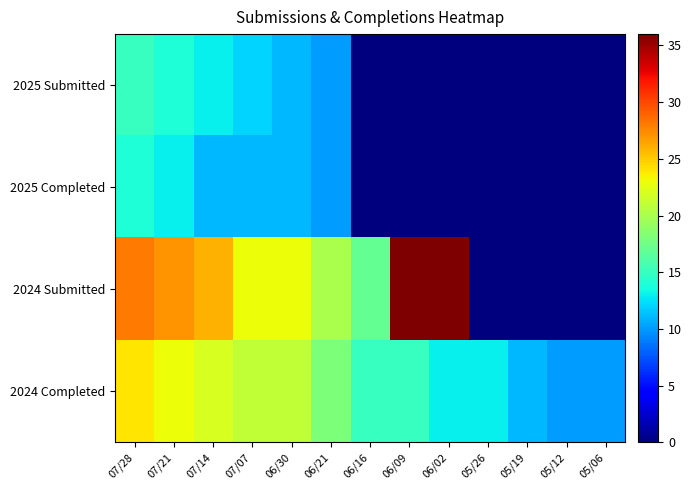

Count the number of categories in the chart.

13